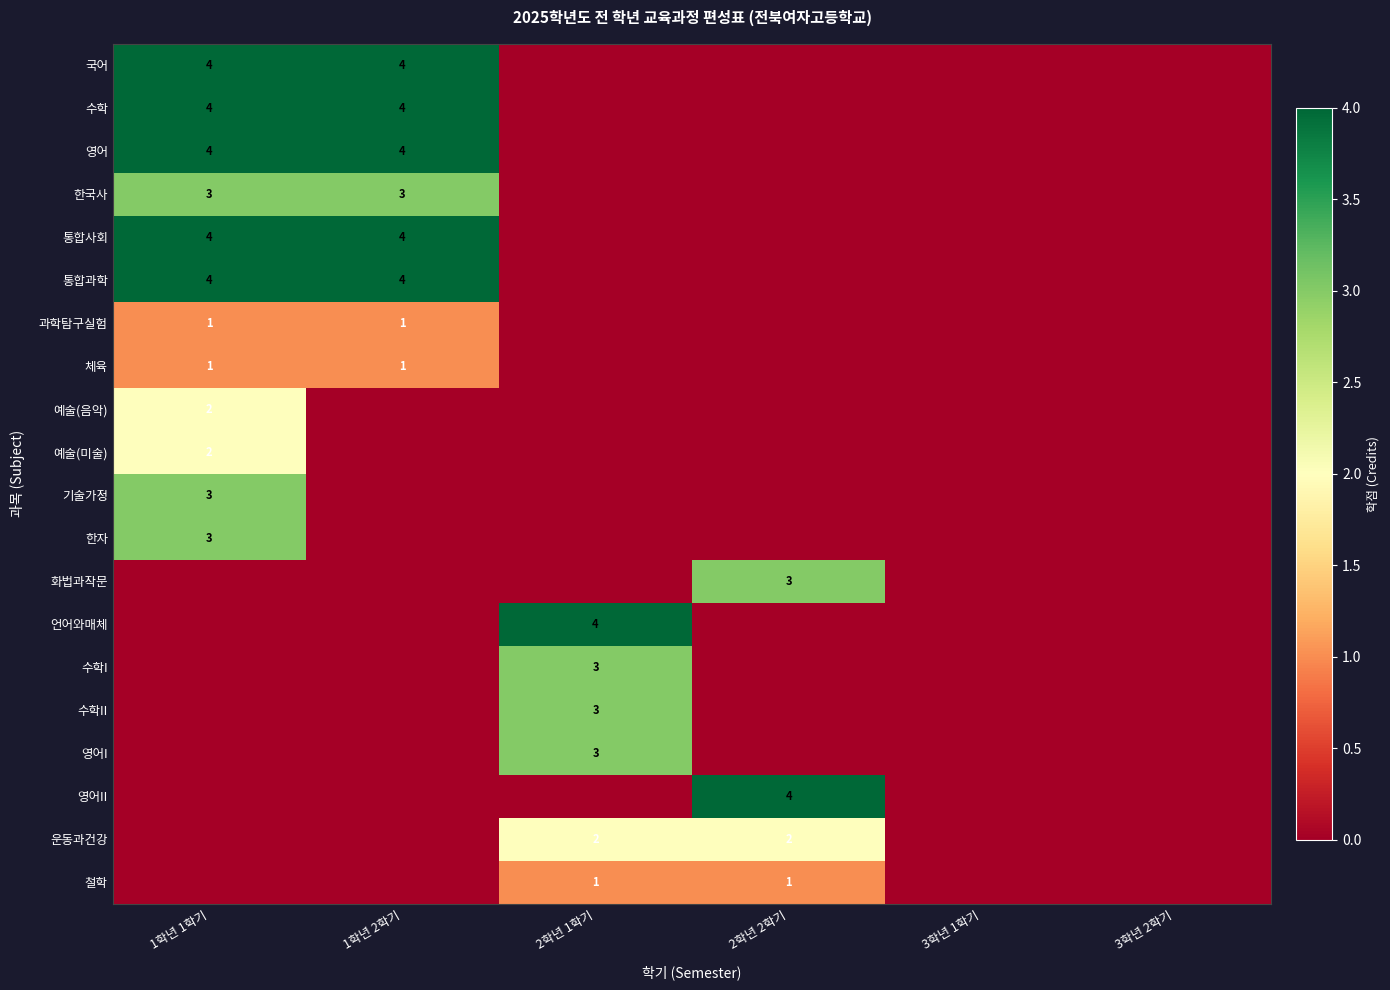

True or false: 철학 has a value of 1 at 2학년 1학기.

True